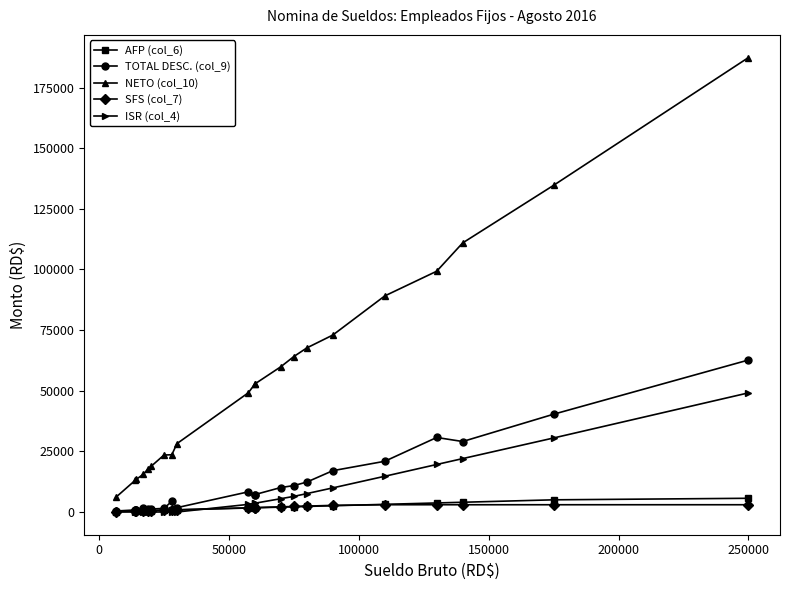

True or false: NETO (col_10) has a value of 20636.7 at 100000.

False